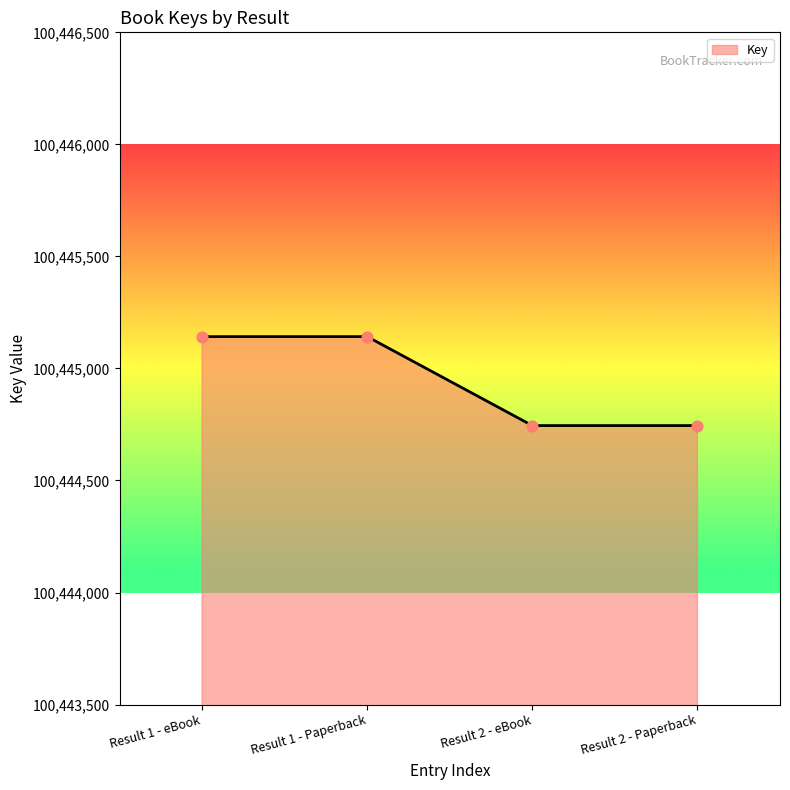

Which has a higher value, Result 2 - eBook or Result 1 - eBook?

Result 1 - eBook